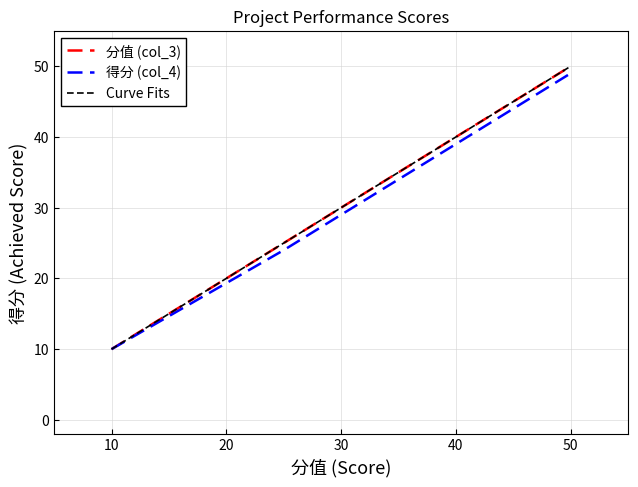

Does the chart have visible grid lines?

Yes